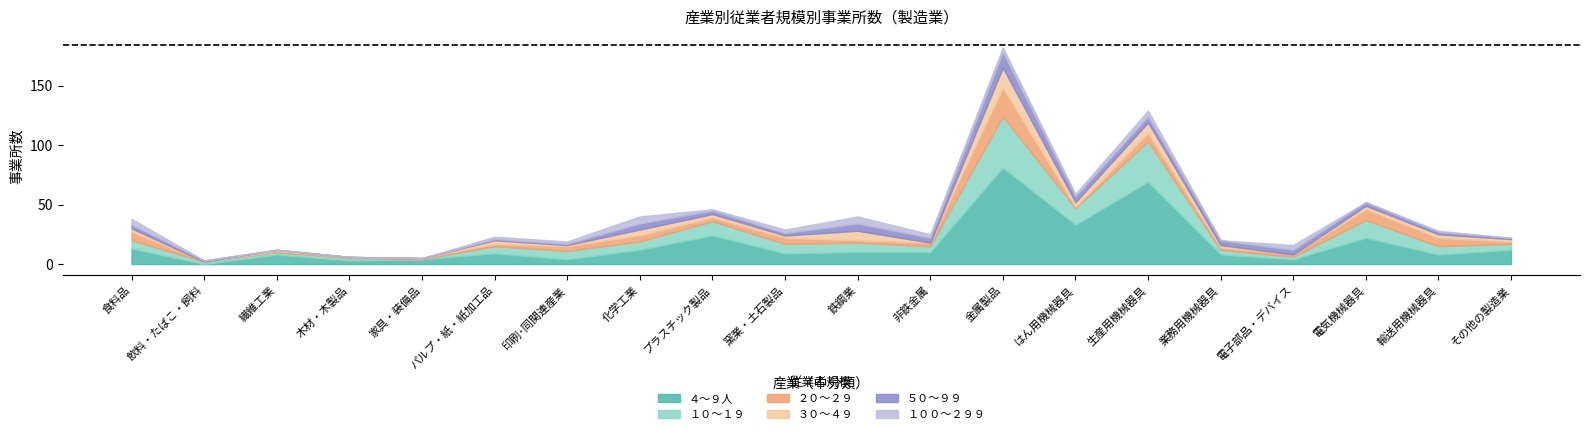

Which series has the widest spread of values?

４～９人